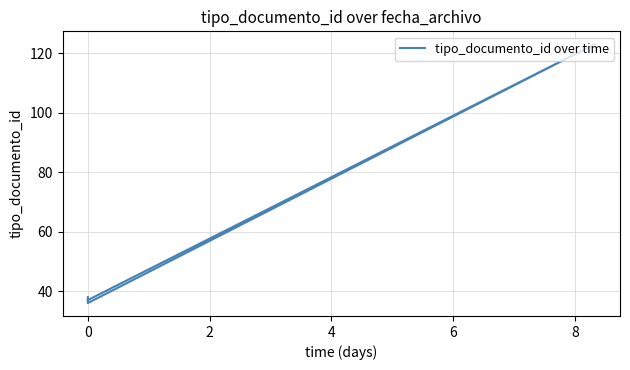

What is the label of the 4th point from the left?

4